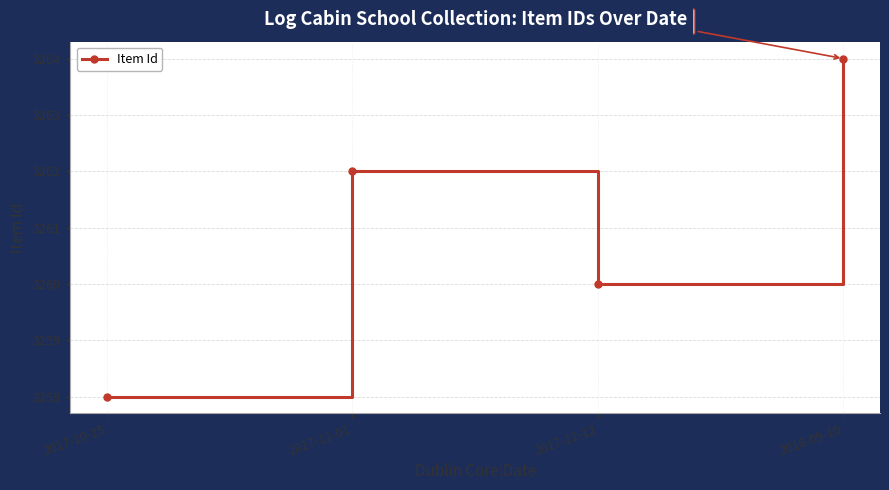

Reading left to right, what are all the values shown in this chart?

3258	3262	3260	3264